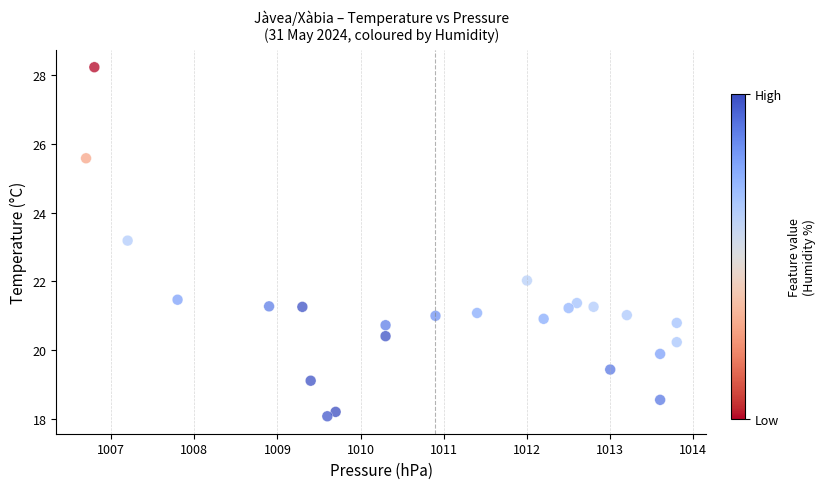

What Y value in the scatter plot is closest to 23?

23.2